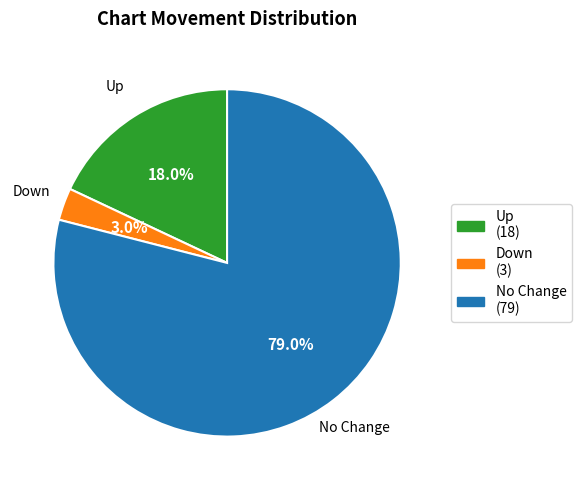

To the nearest percent, what is the average slice percentage?

33%